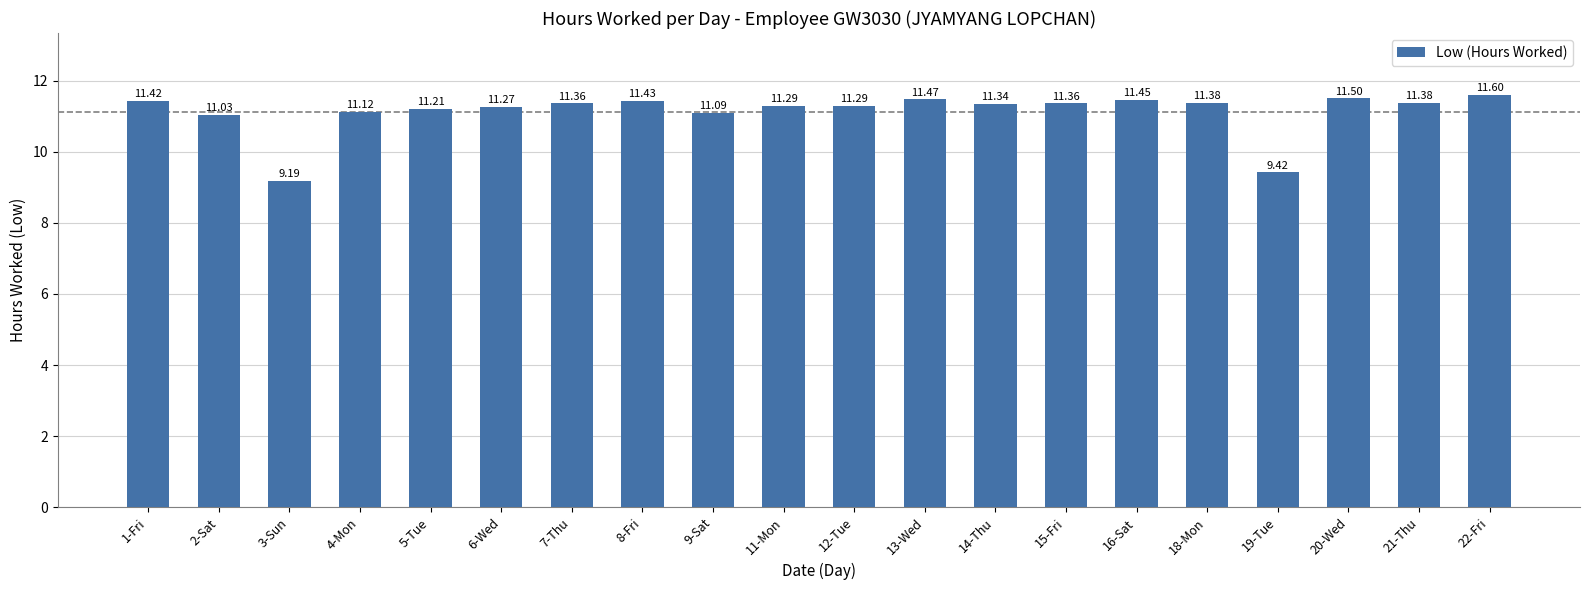

Is it true that the value at 8-Fri is 11.4?

True